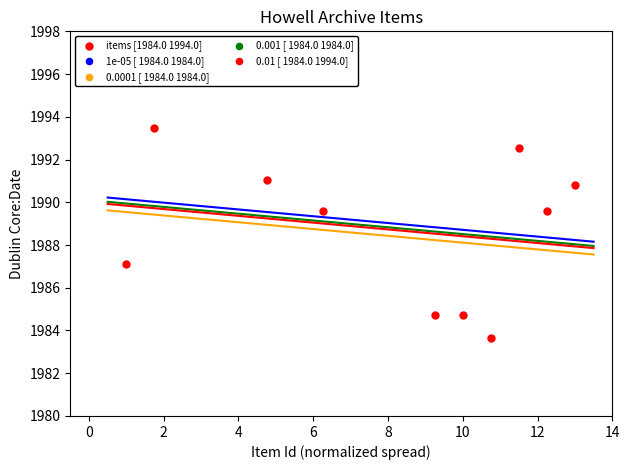

What Y value in the scatter plot is closest to 1988?

1987.1